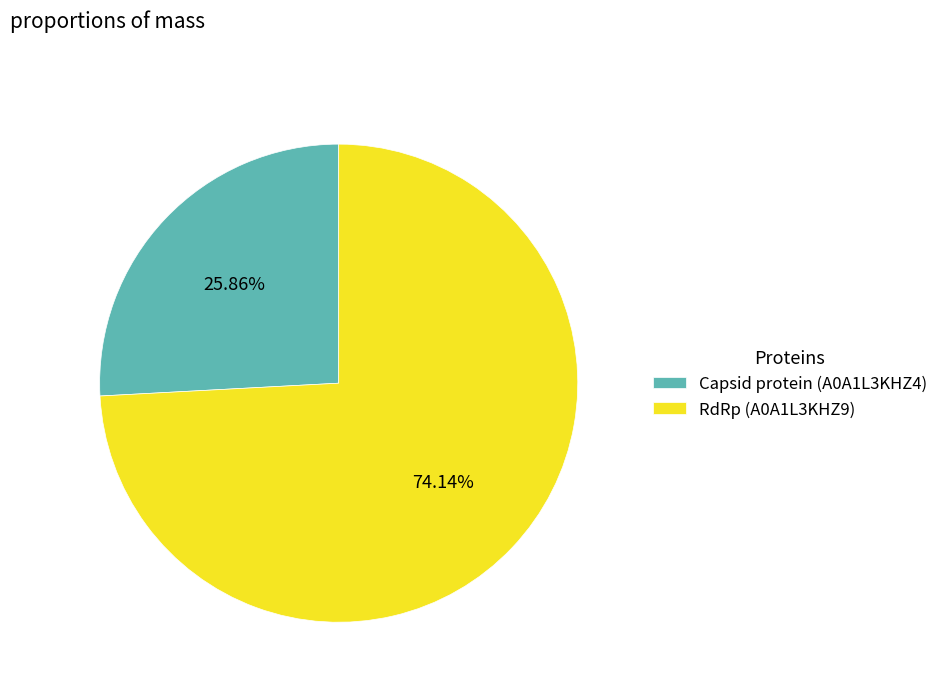

Which has a higher value, Capsid protein (A0A1L3KHZ4) or RdRp (A0A1L3KHZ9)?

RdRp (A0A1L3KHZ9)